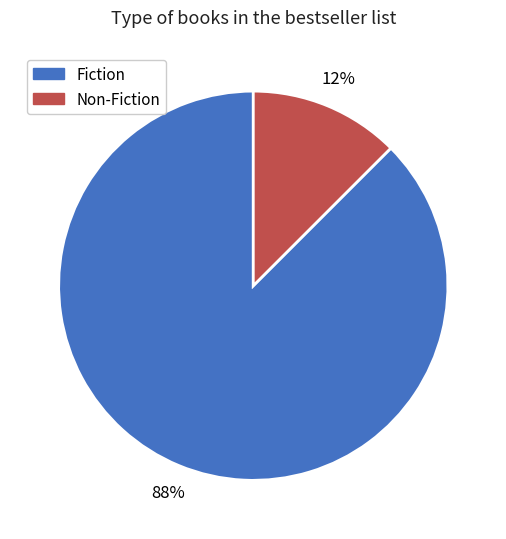

How many segments does this pie chart have?

2